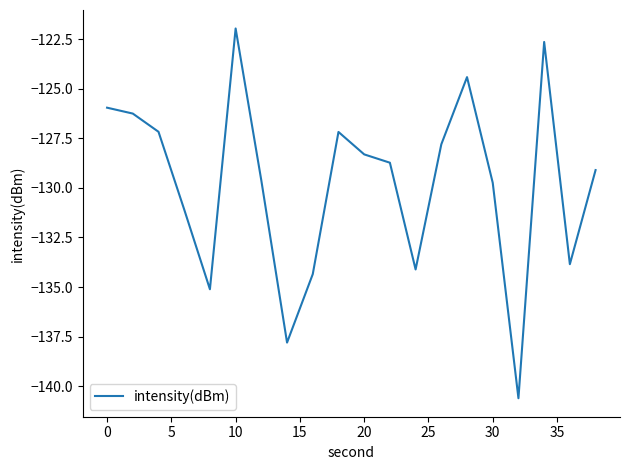

Does the chart display data point markers on the line(s)?

No